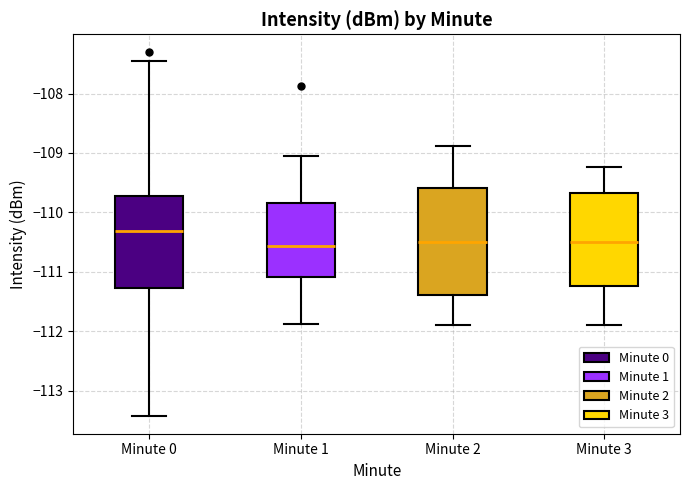

Which box's median line is the highest?

Minute 0